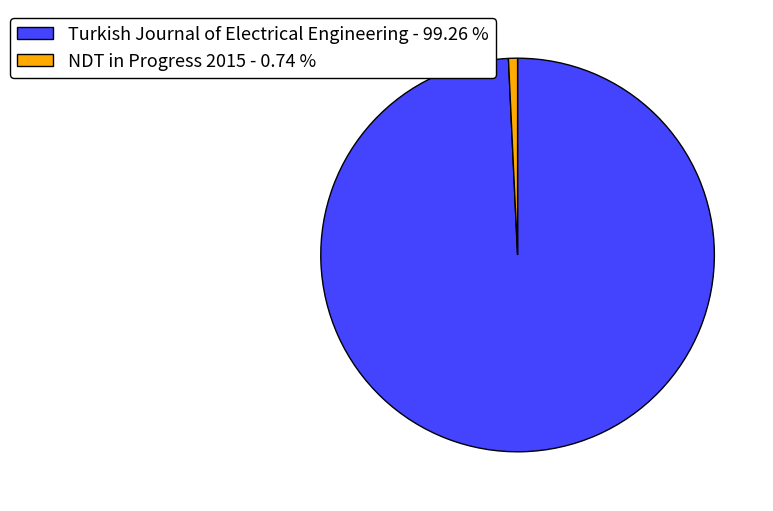

How many segments does this pie chart have?

2